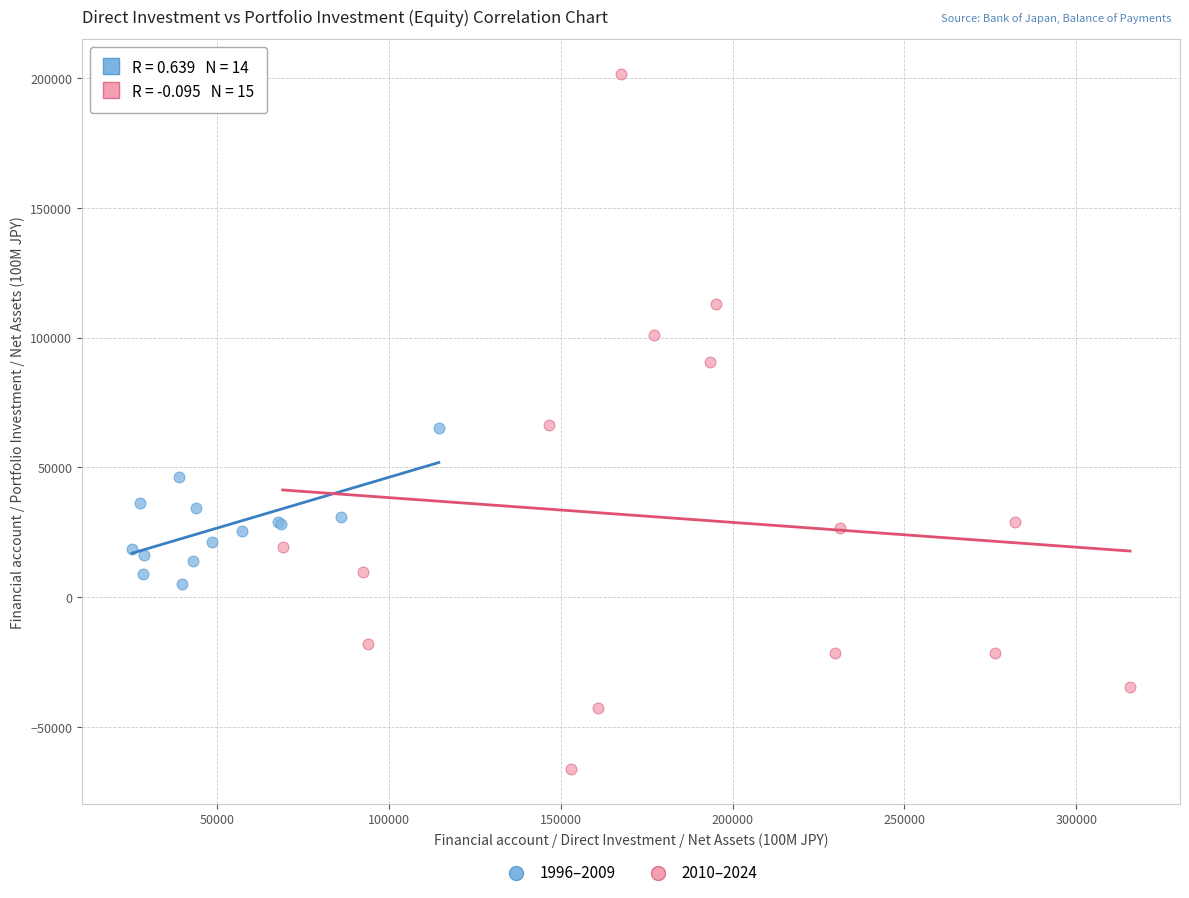

Which series has the widest spread of Y values?

2010–2024